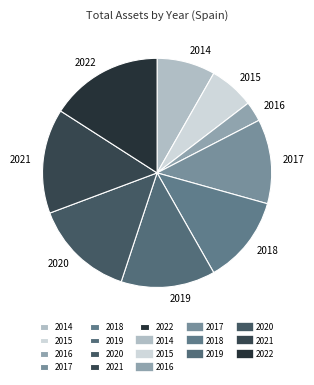

Which category has the biggest portion of the pie?

2022